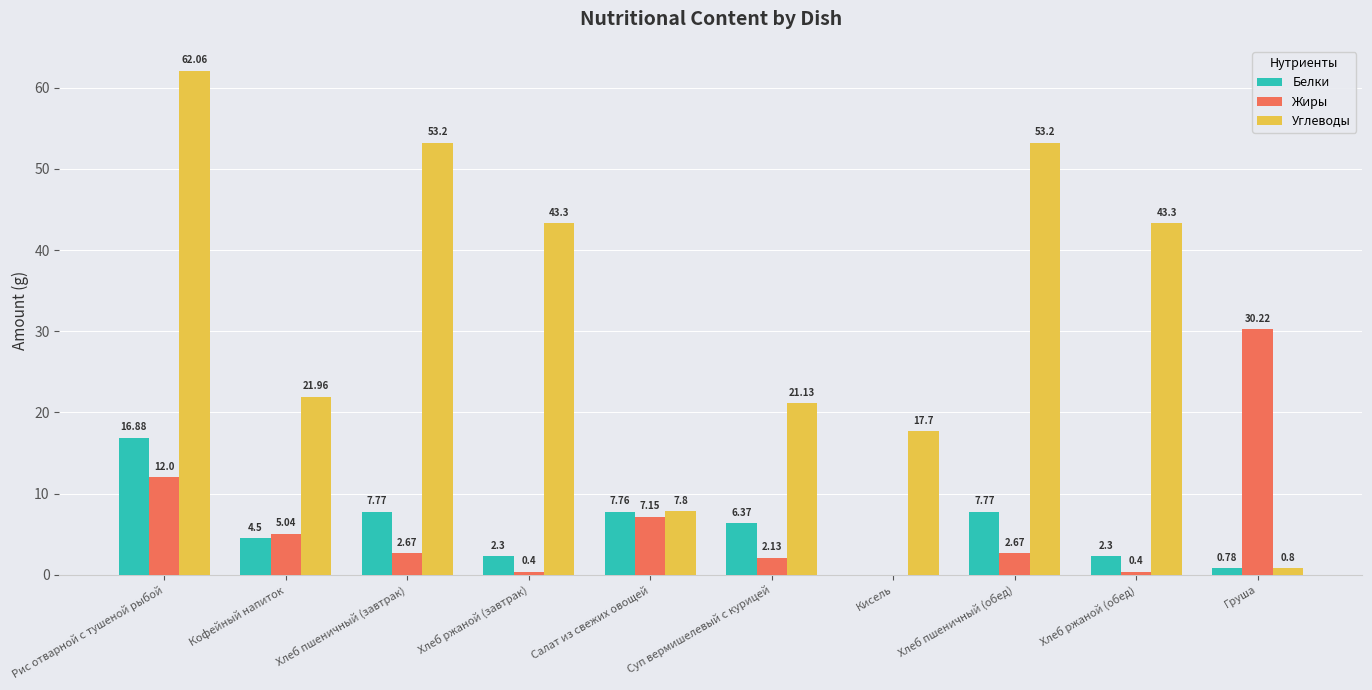

What is the sum of the Жиры values at Хлеб ржаной (завтрак) and Рис отварной с тушеной рыбой?

12.4